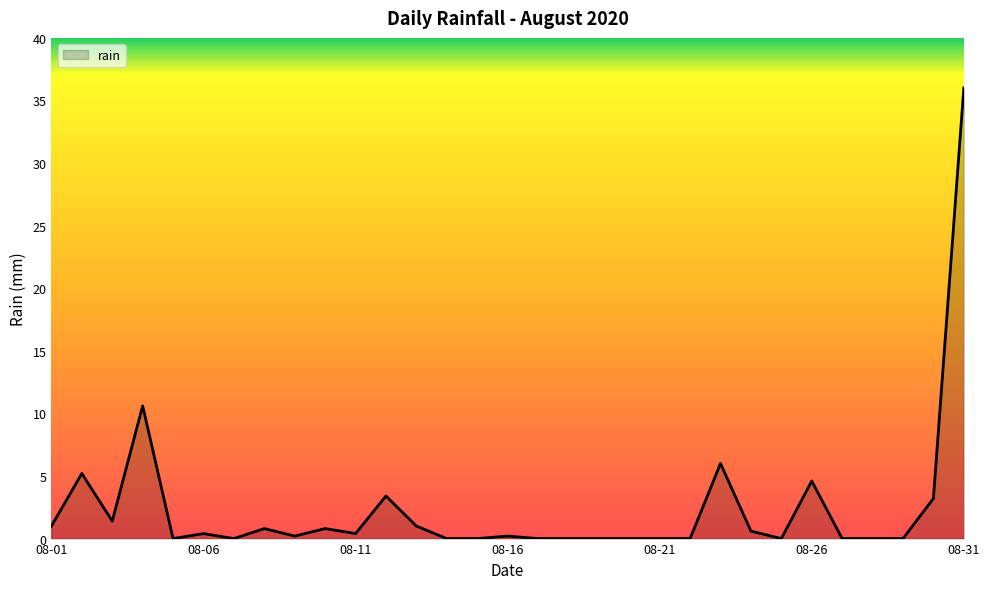

What is the greatest value displayed?

36.0